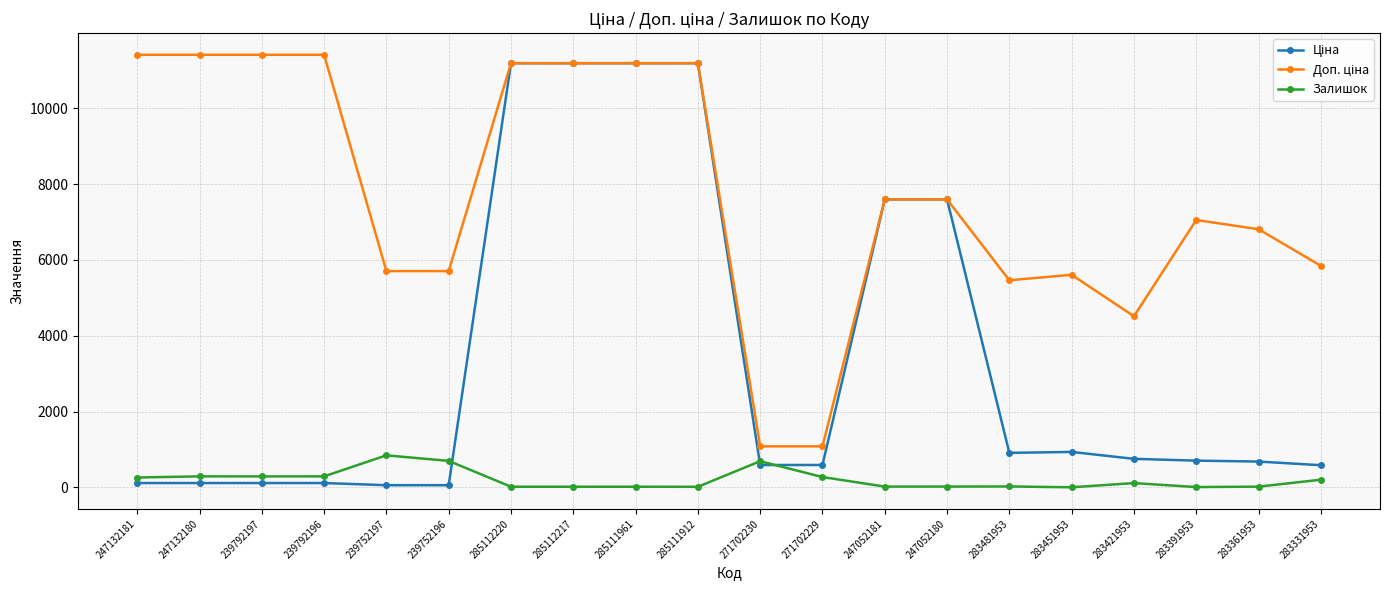

How many data points in Залишок are less than 113?

10